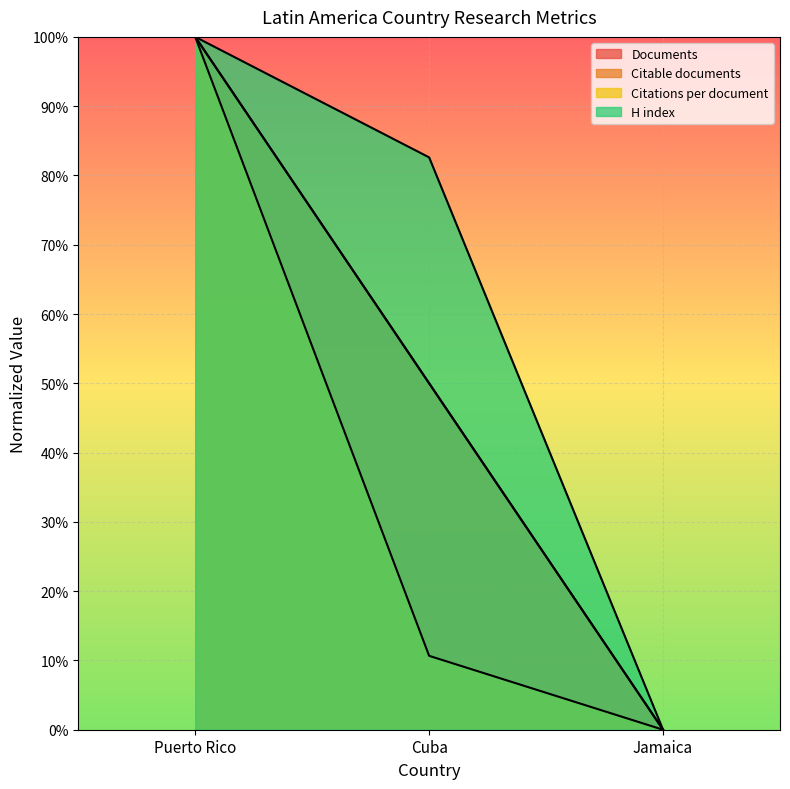

Count the Citable documents values in the range 0 to 100.

3